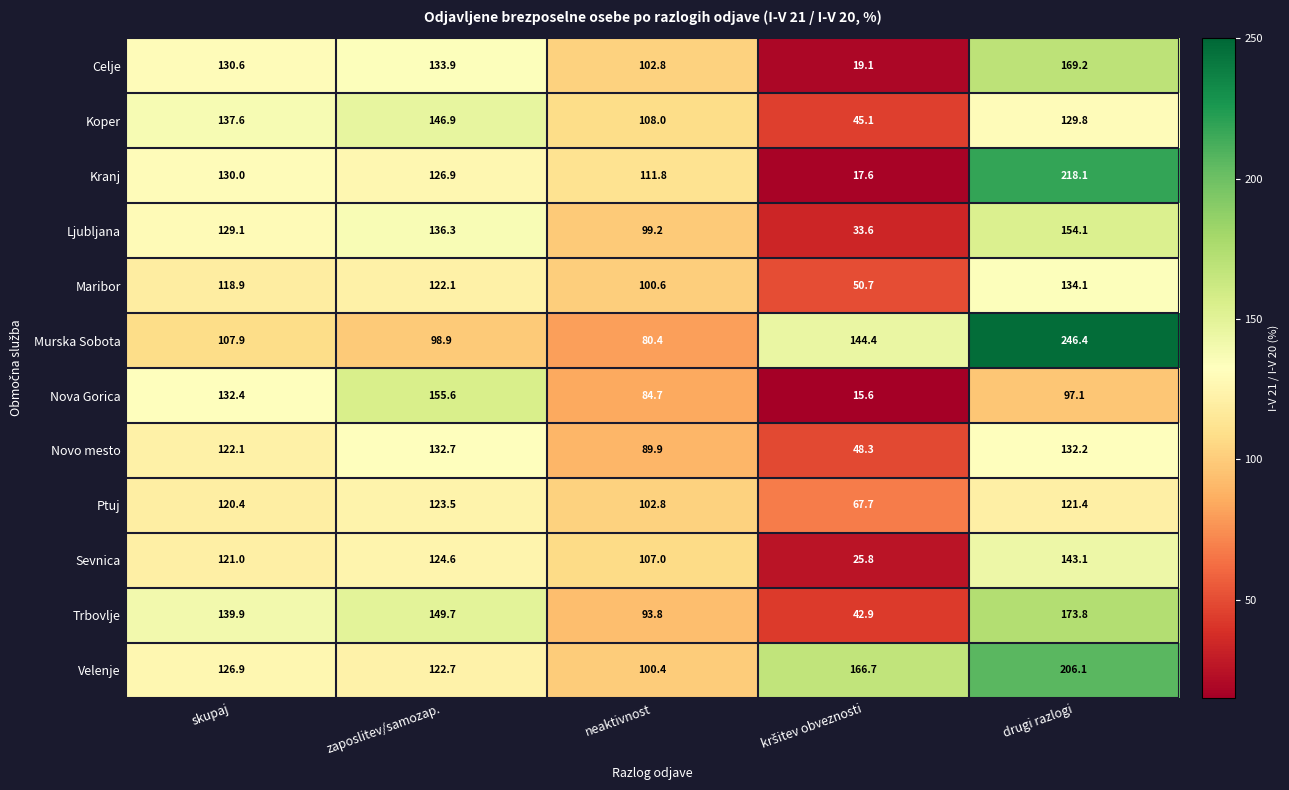

At which category does the chart reach its peak across all series?

drugi razlogi